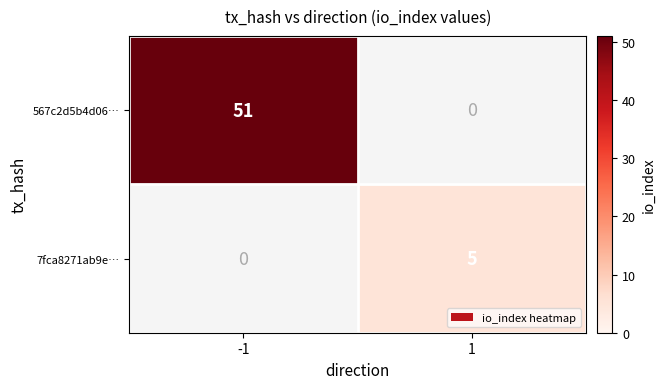

What is the difference between the 7fca8271ab9e… values at -1 and 1?

5